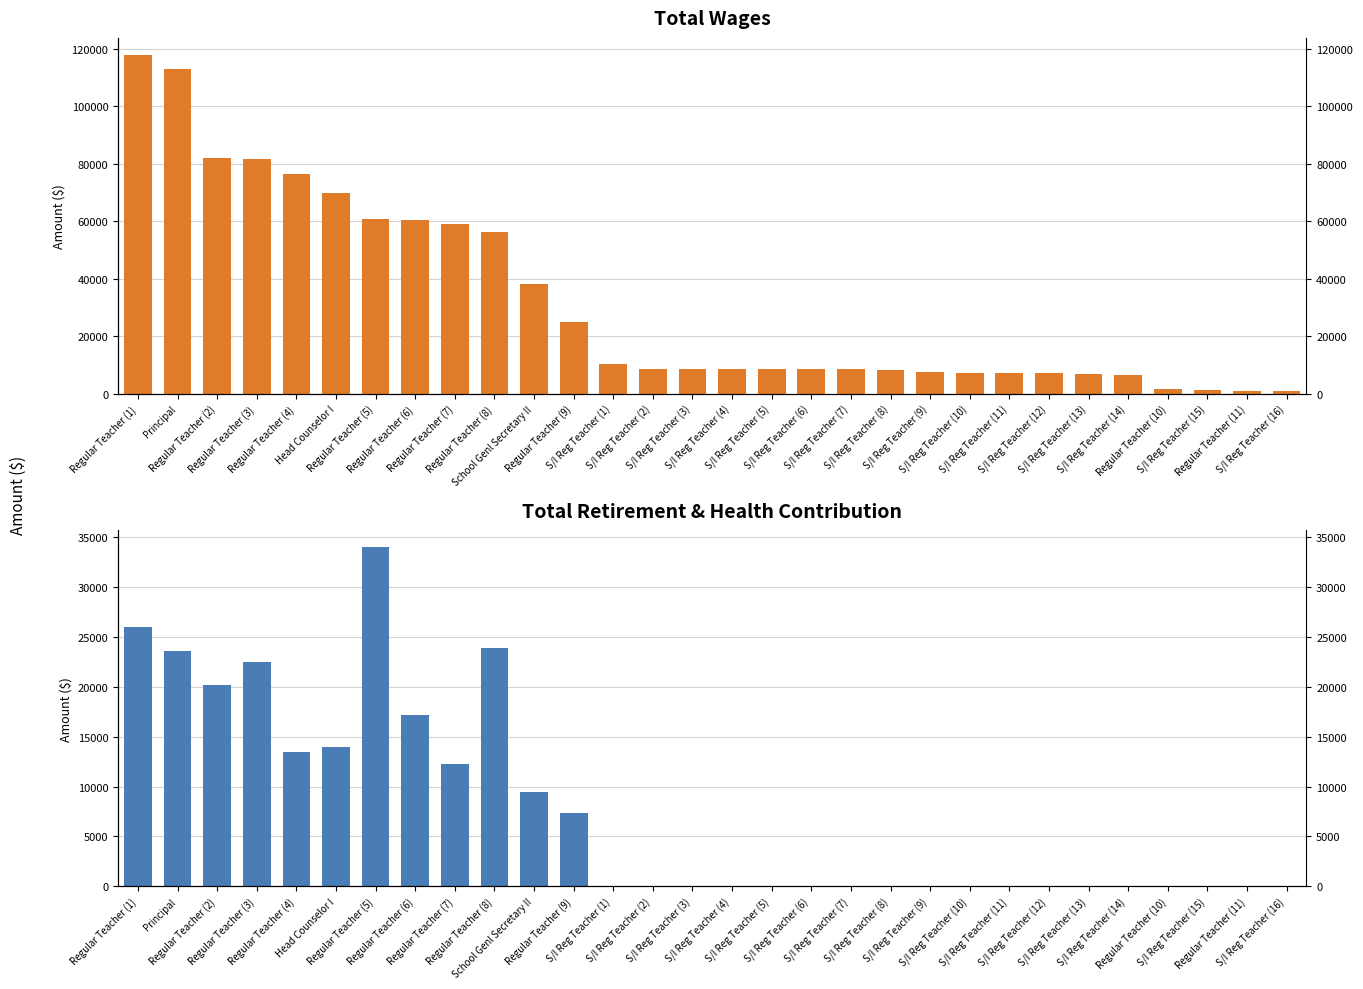

Which series changed the most between S/I Reg Teacher (4) and S/I Reg Teacher (12)?

Total Wages